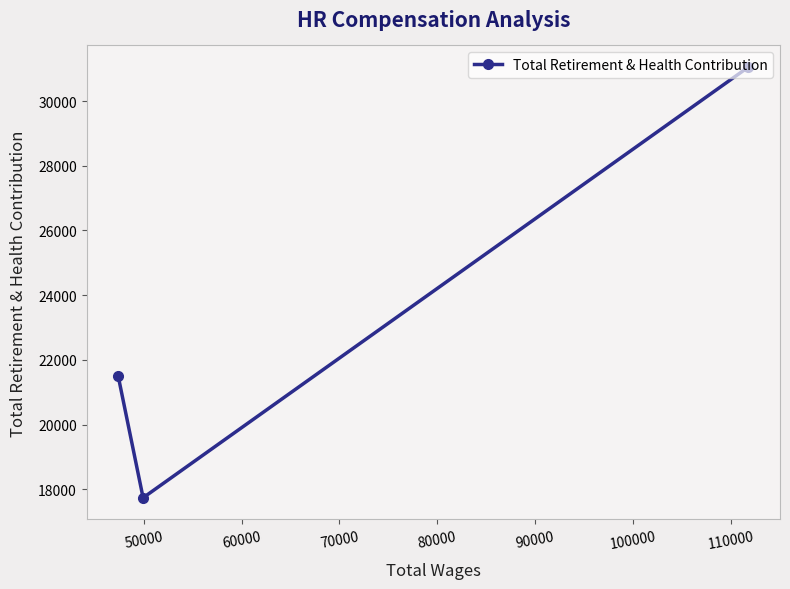

Reading left to right, extract all data points from this chart.

21511	17736	31053